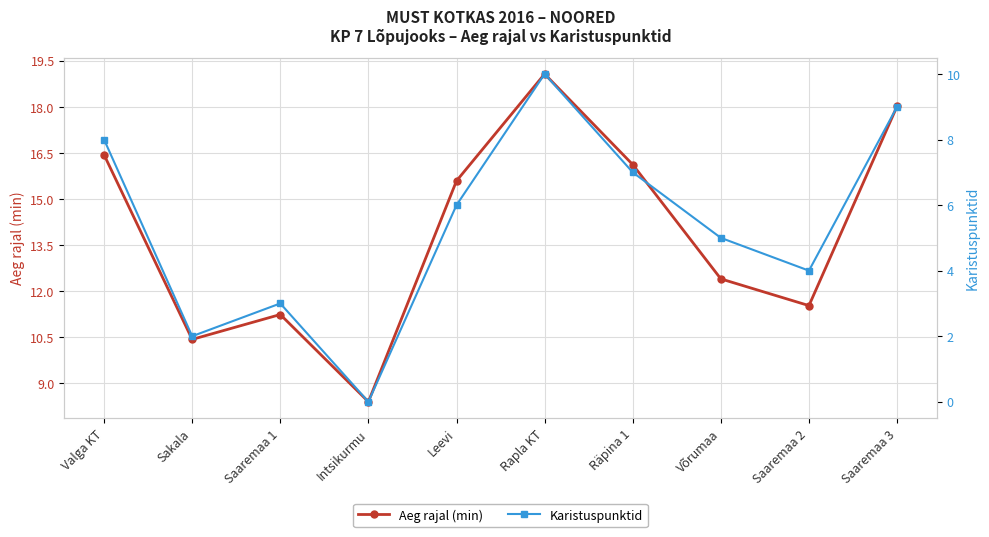

The value of Karistuspunktid at Saaremaa 2 is 6.0. True or false?

False